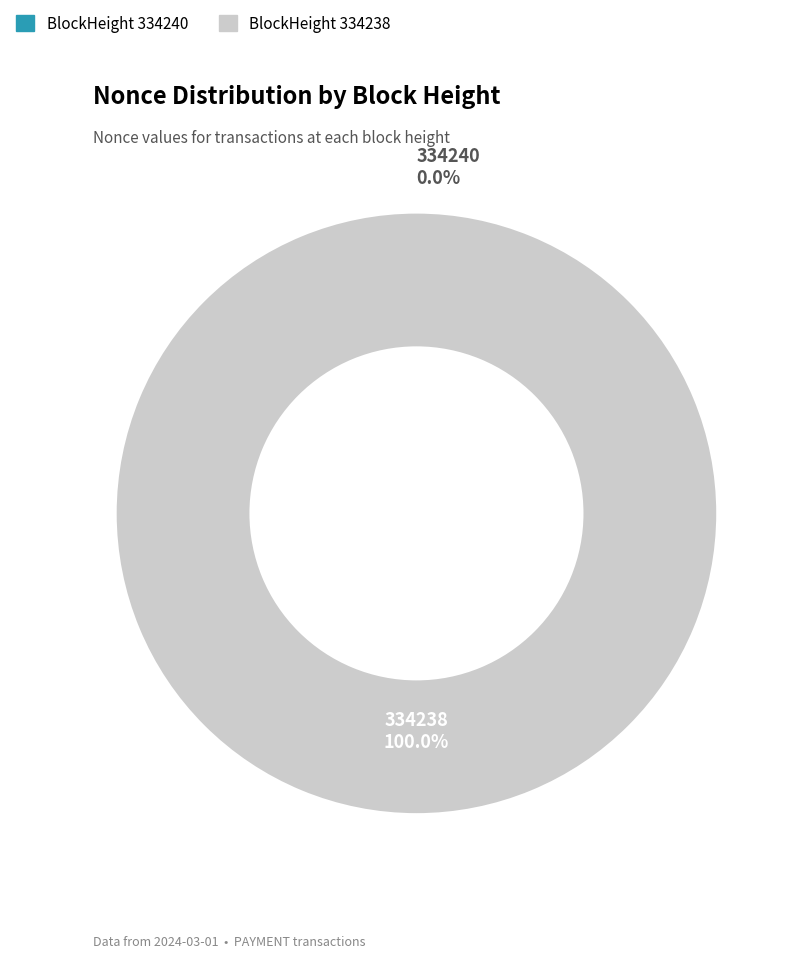

To the nearest percent, what is the difference between the largest and smallest slice percentages?

100%